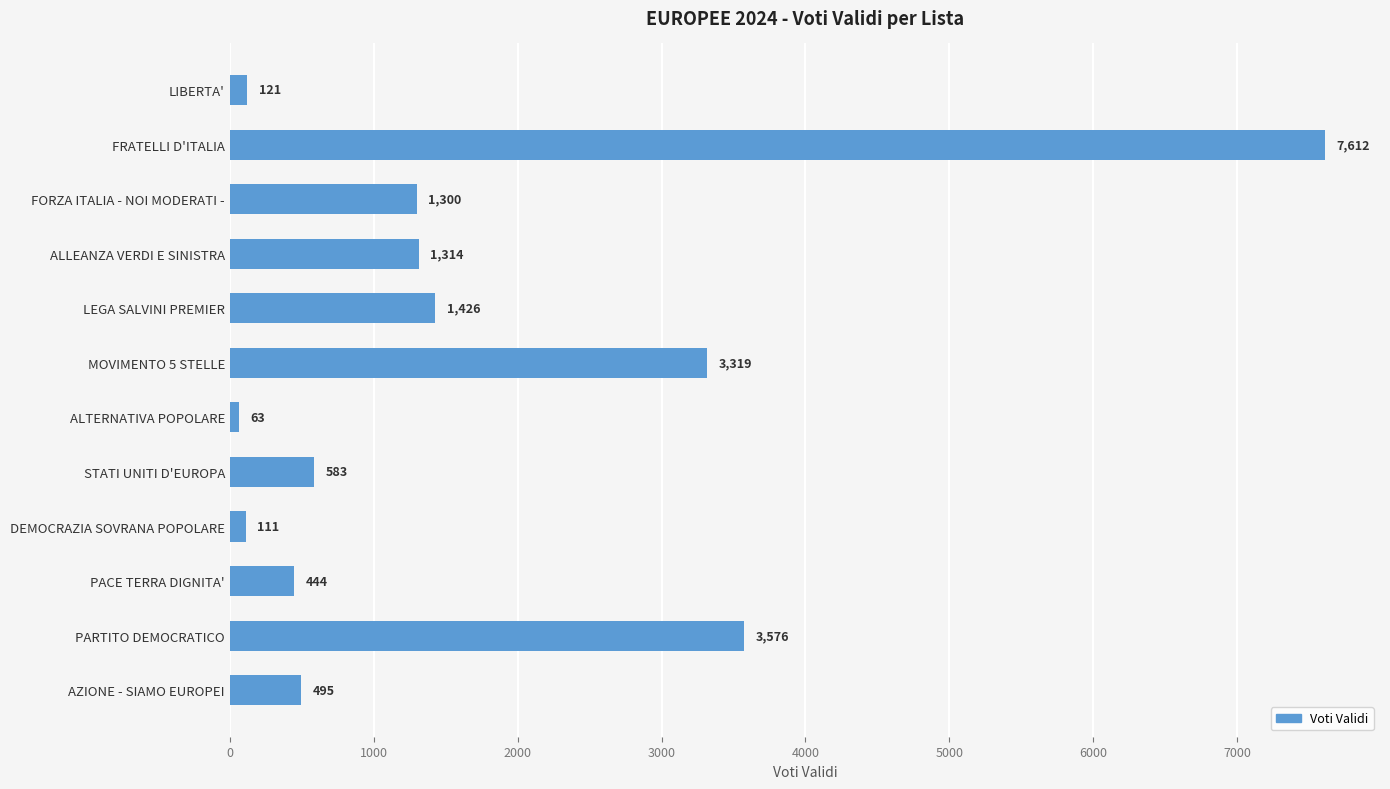

At which category does the chart reach its peak across all series?

FRATELLI D'ITALIA